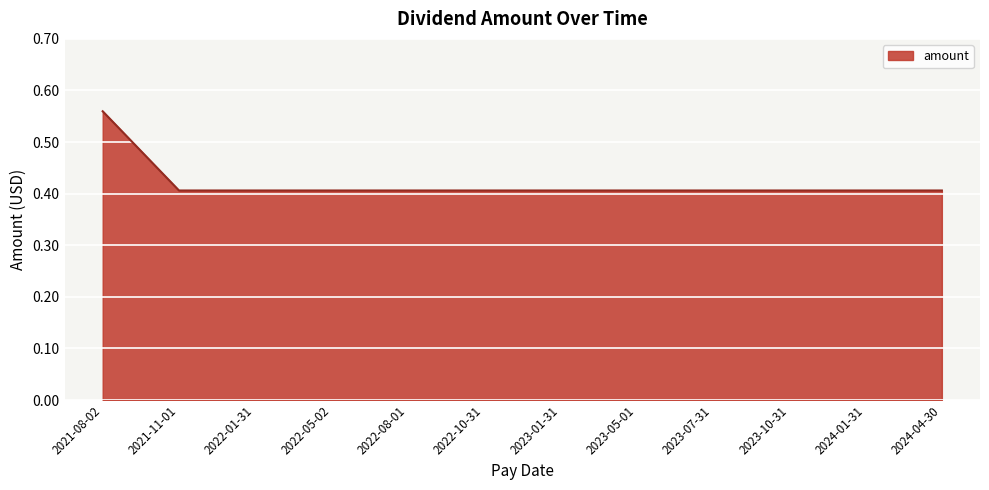

What is the difference between the maximum and second lowest values?

0.2